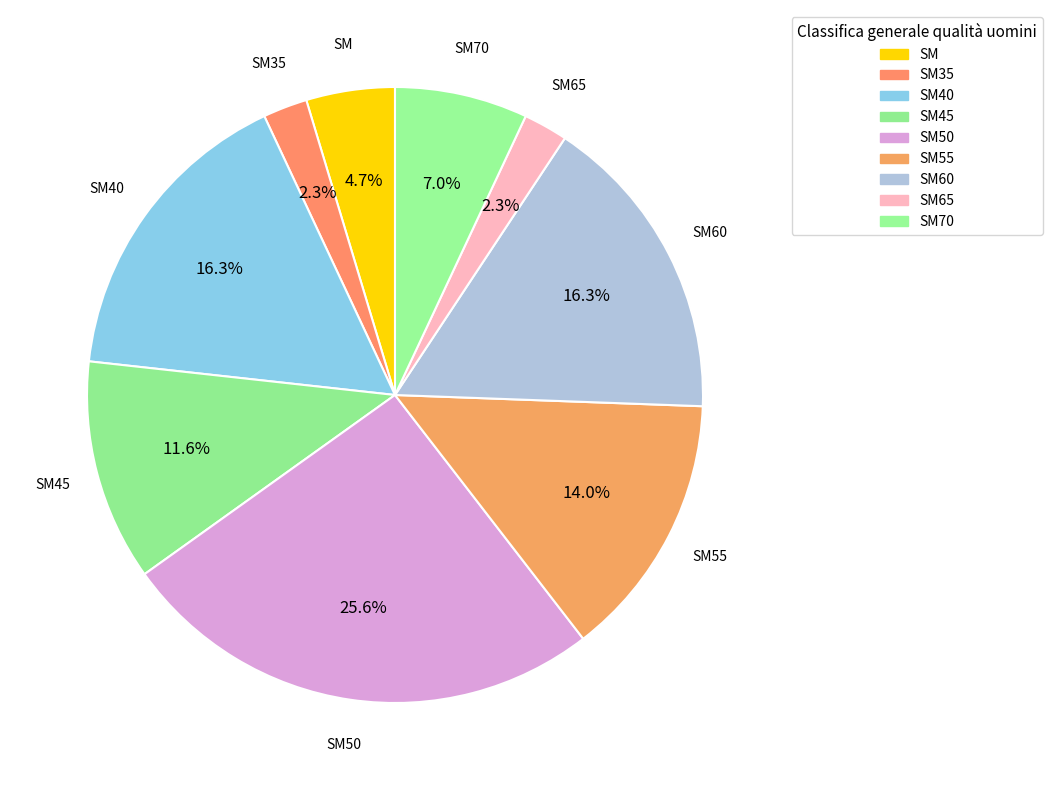

How many segments does this pie chart have?

9